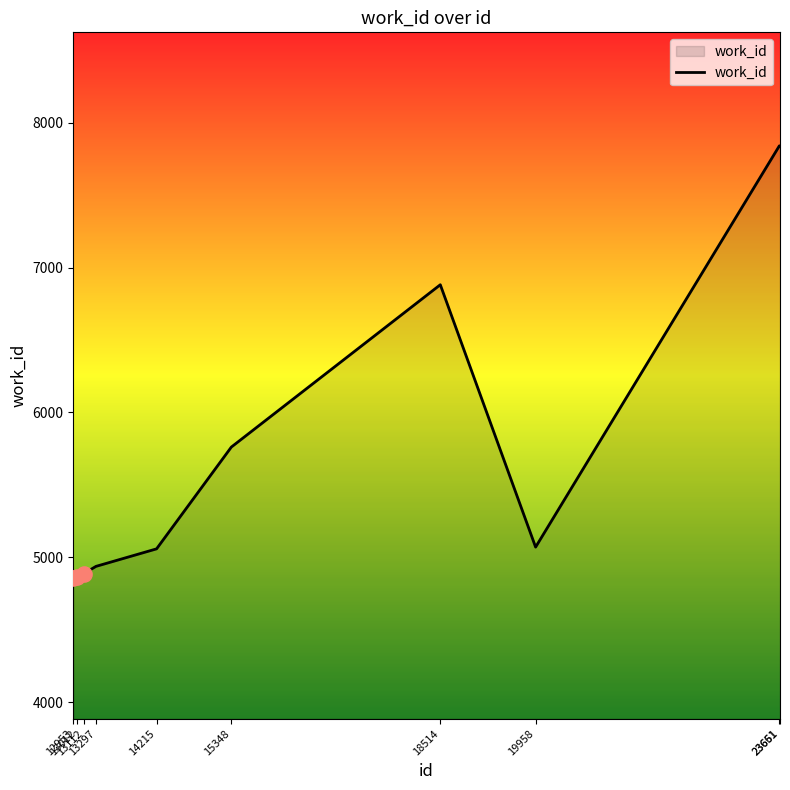

What is the ratio of the value at 18514 to the value at 19958?

1.4